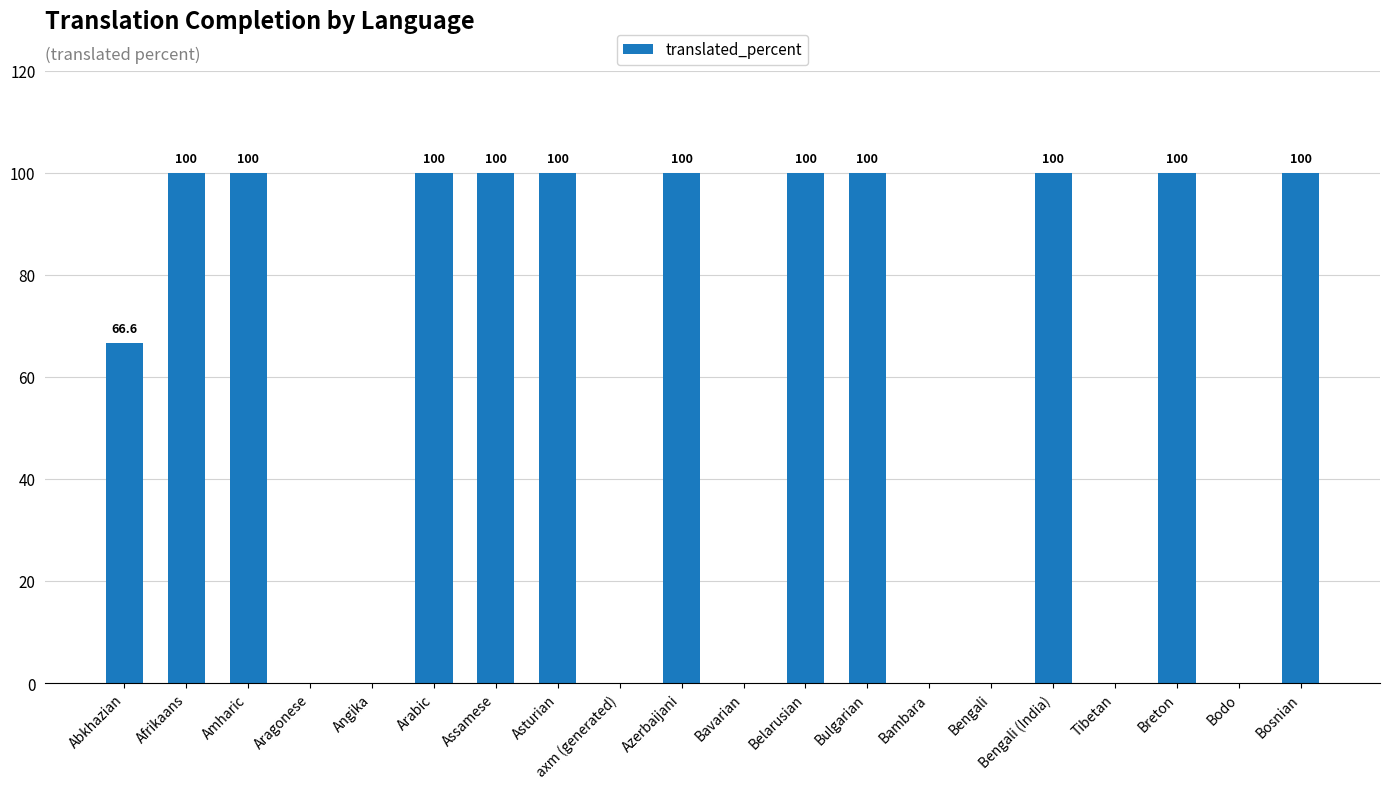

What is the greatest value displayed?

100.0